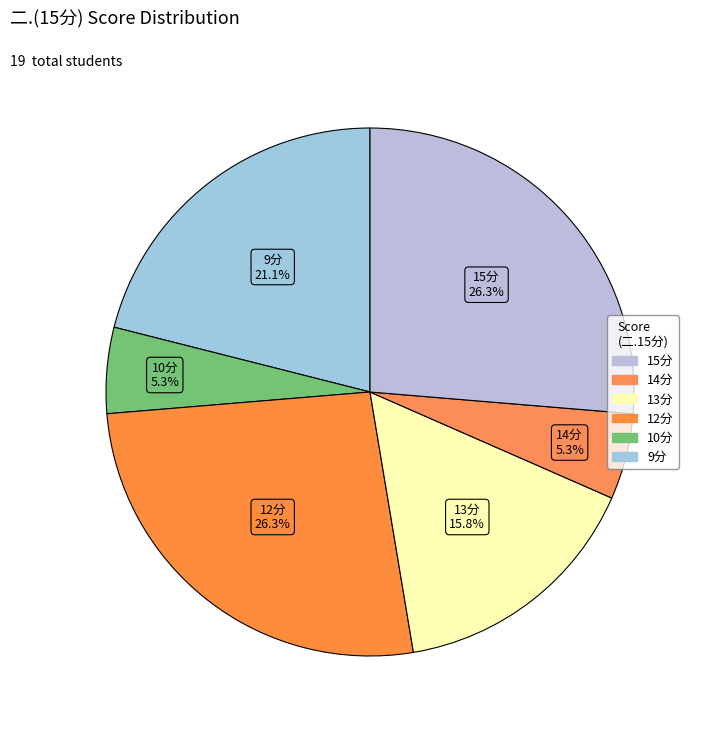

How many segments does this pie chart have?

6